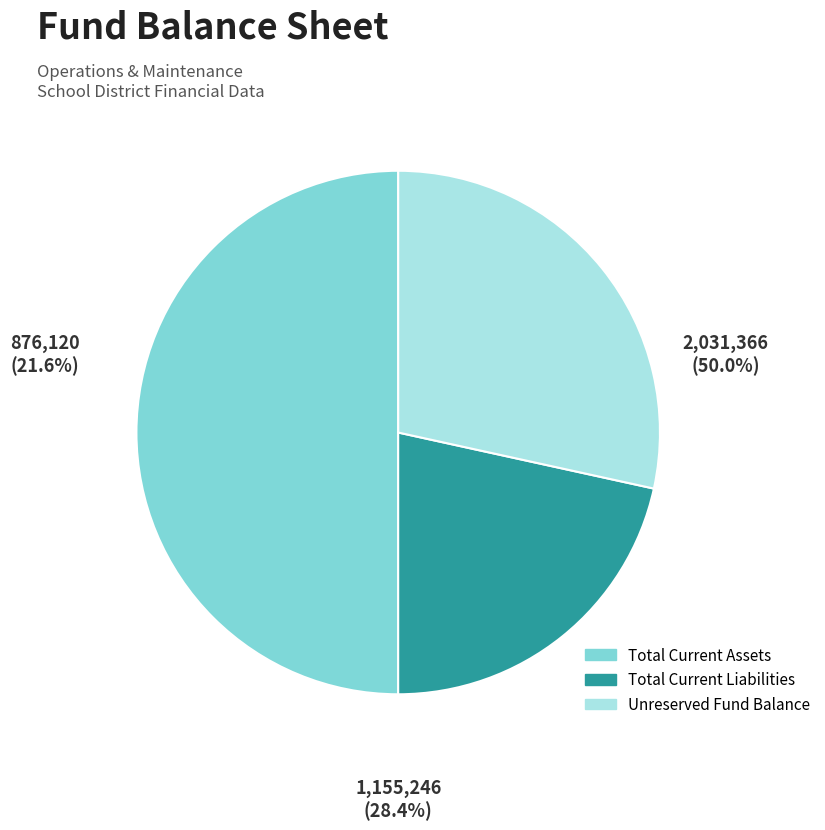

To the nearest percent, what is the average slice percentage?

33%